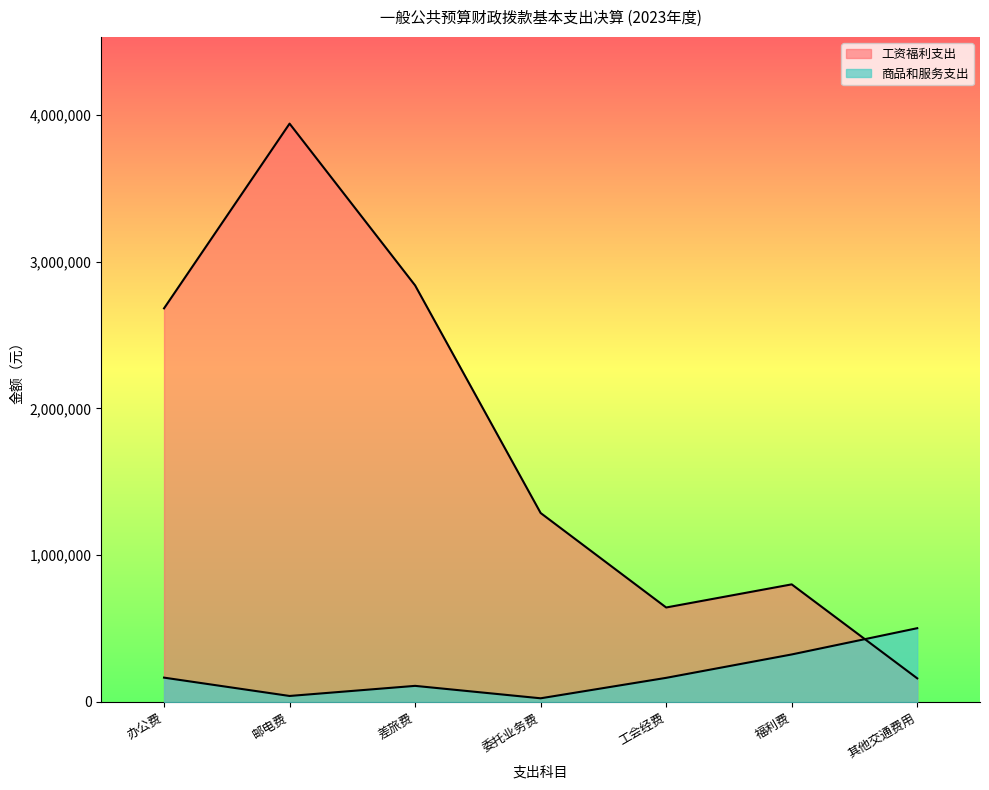

True or false: 工资福利支出 has a value of 252962.3 at 其他交通费用.

False